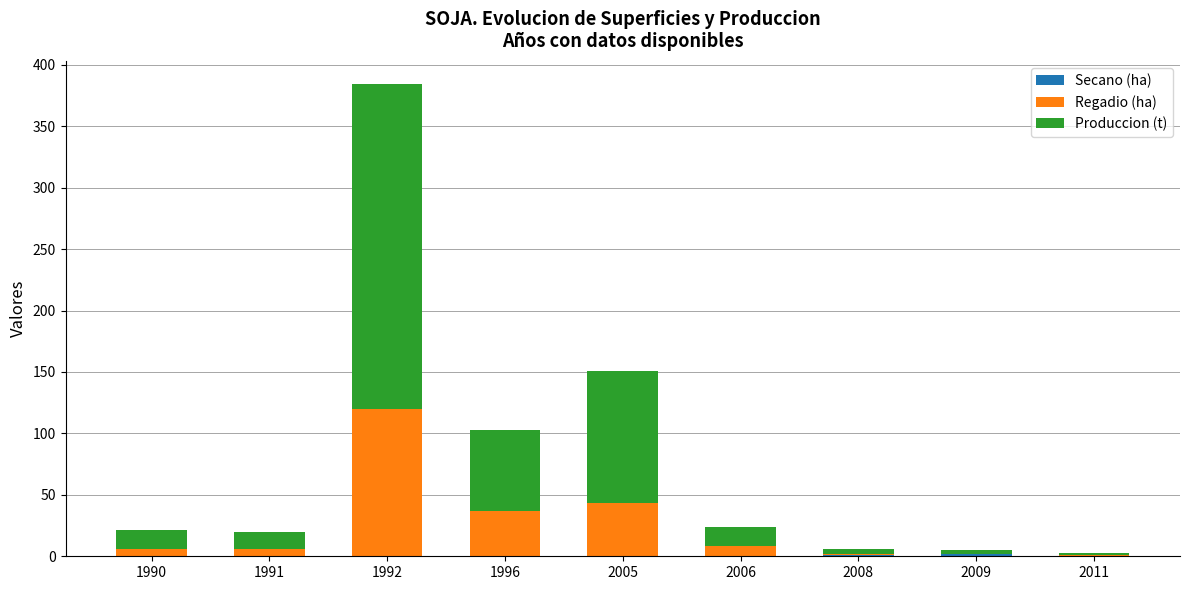

At which category is the sum across all series the highest?

1992